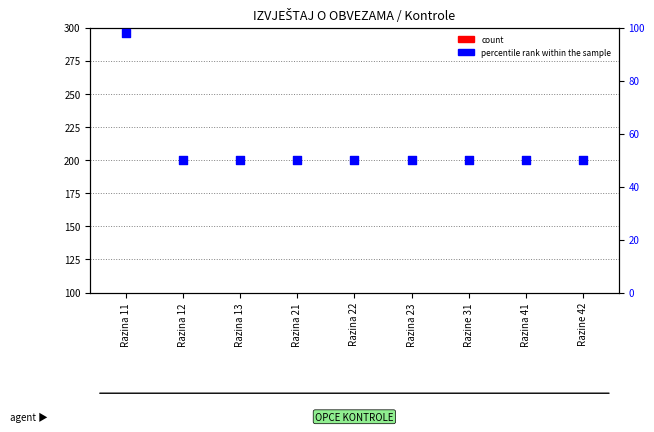

Is the value of percentile rank within the sample at Razina 12 greater than the value of count at Razina 23?

No